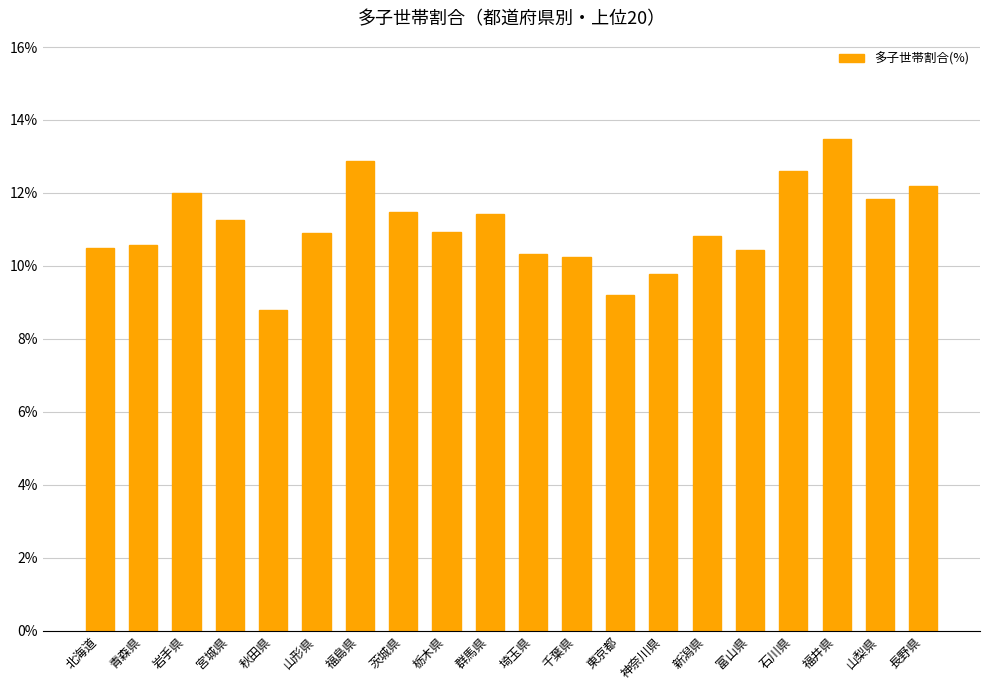

What is the maximum value shown in the chart?

13.5